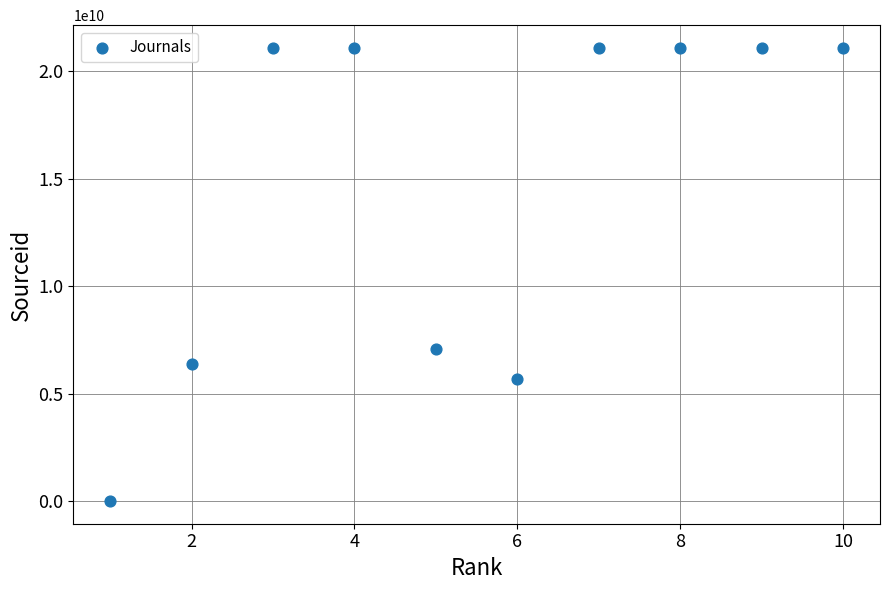

What Y value in the scatter plot is closest to 10550534164?

7100153115